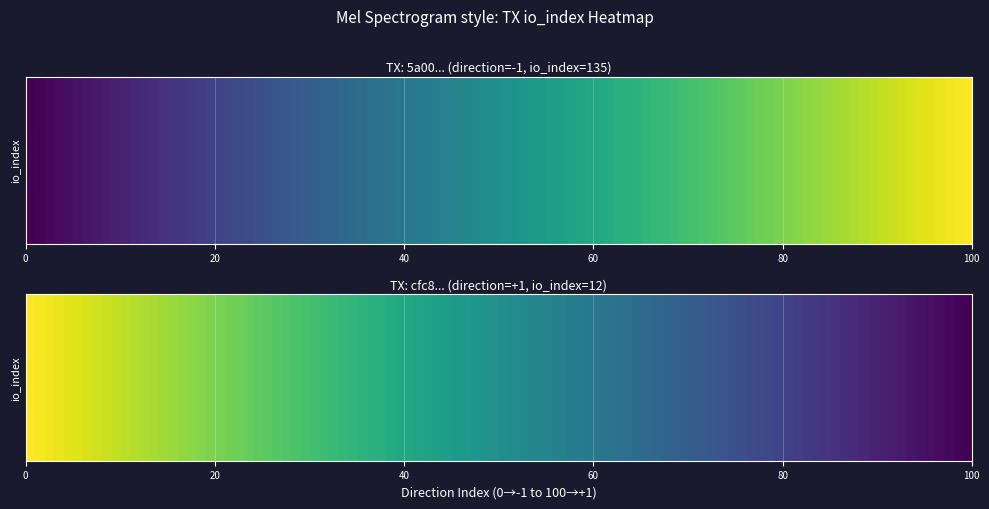

Rank the series by their average value, from highest to lowest.

5a00cbebc58b46b85f32bb4b0e04ef5c25331fd, cfc8e8ca85b49863a3402fa407f8b69aad4ea8f